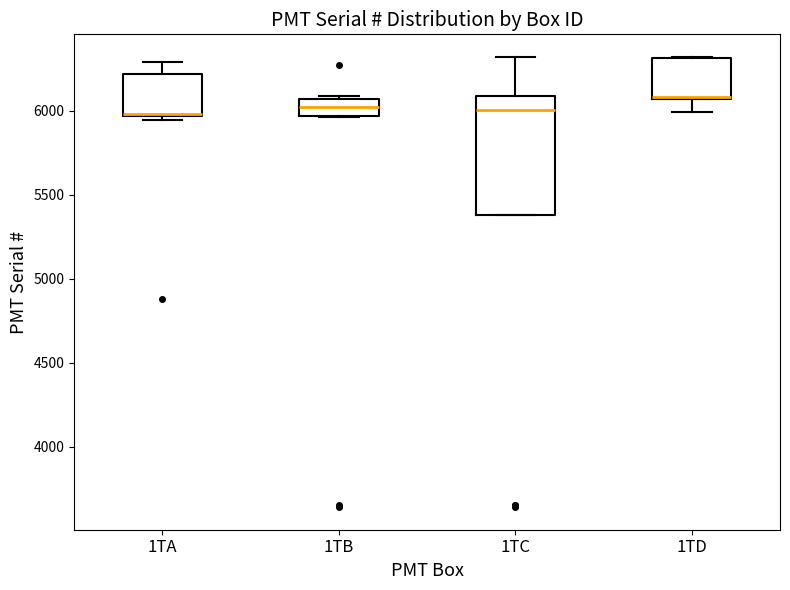

Which box's median line is the highest?

1TD